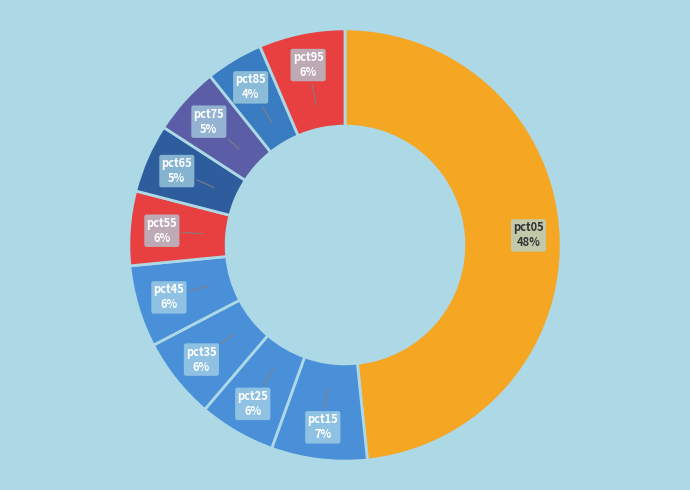

Is pct65 the majority of the pie?

No